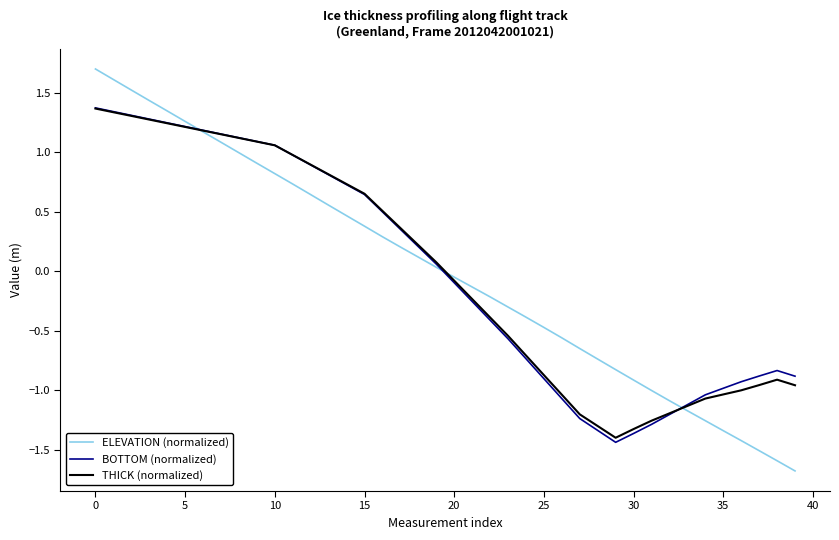

What is the maximum value for BOTTOM (normalized)?

1.4